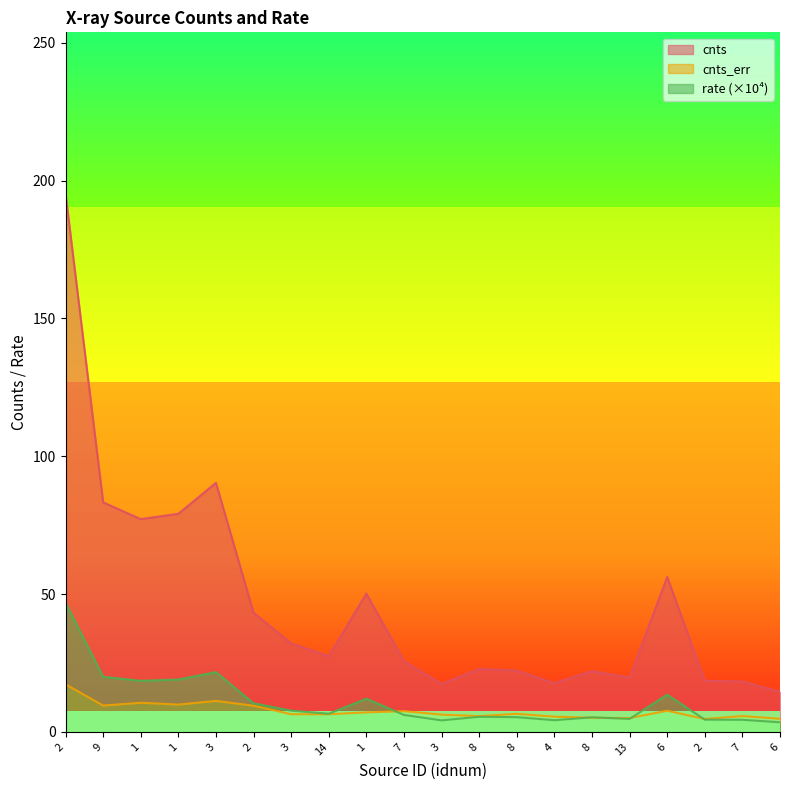

Reading left to right, extract all data points from this chart.

cnts: 195.3	83.3	77.2	79.1	90.4	43.2	32.1	27.5	50.2	25.6	17.4	22.8	22.3	17.7	22.0	19.7	56.2	18.5	18.3	14.5
cnts_err: 17.3	9.6	10.6	9.9	11.2	9.5	6.4	6.4	7.1	7.5	6.3	5.7	6.6	5.5	5.1	5.0	7.7	4.7	5.7	4.8
rate: 46.9	20.0	18.5	19.0	21.7	10.4	7.7	6.6	12.1	6.2	4.2	5.5	5.3	4.2	5.3	4.7	13.5	4.5	4.4	3.5